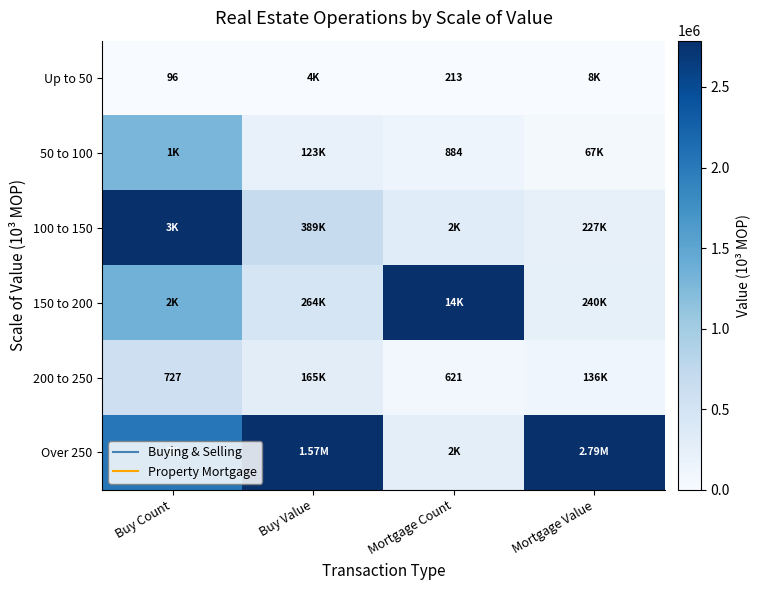

Rank the categories by Over 250 value from lowest to highest.

Mortgage Count, Buy Count, Buy Value, Mortgage Value